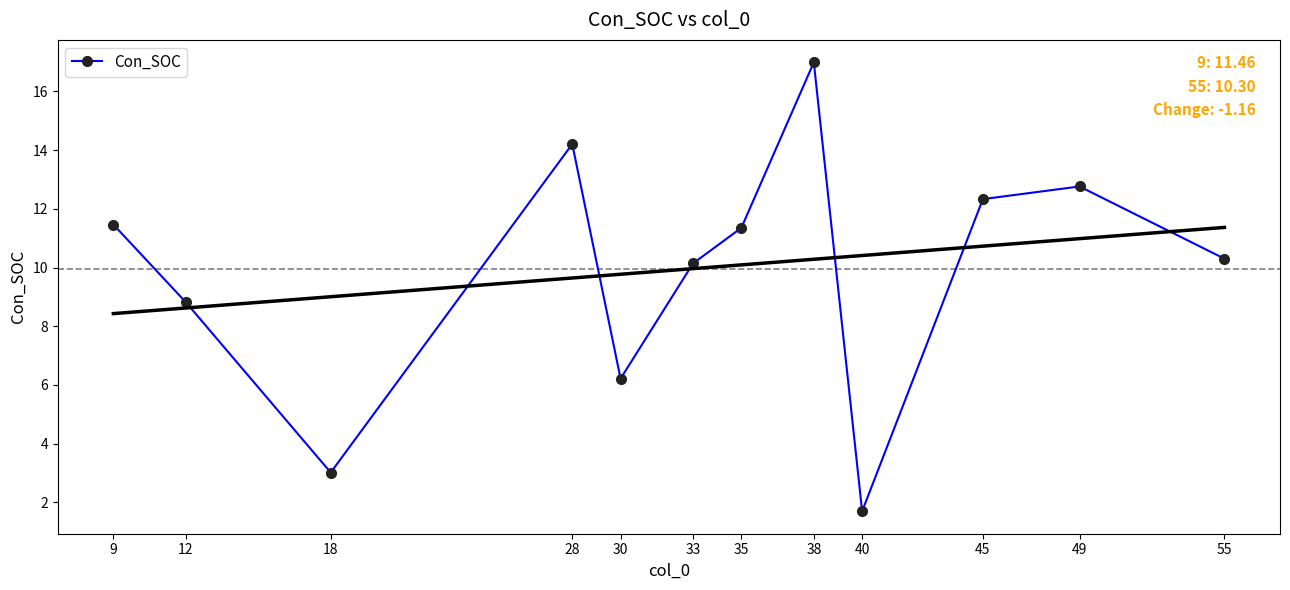

The value at 35 is 20.3. True or false?

False